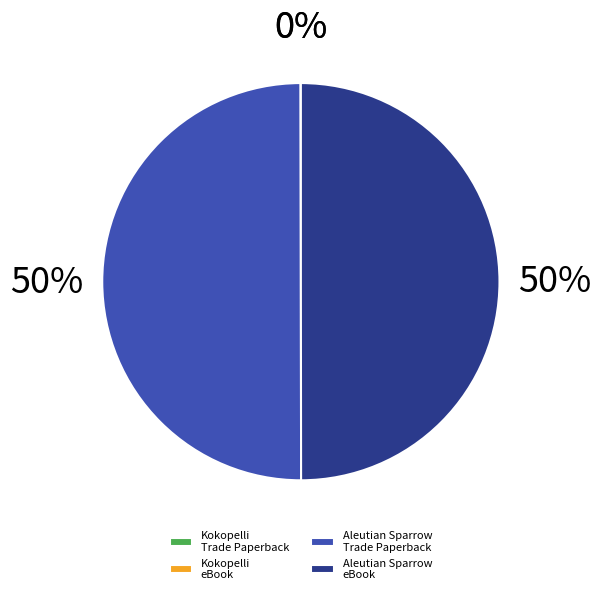

To the nearest percent, what is the combined percentage of Aleutian Sparrow eBook and Aleutian Sparrow Trade Paperback?

100%